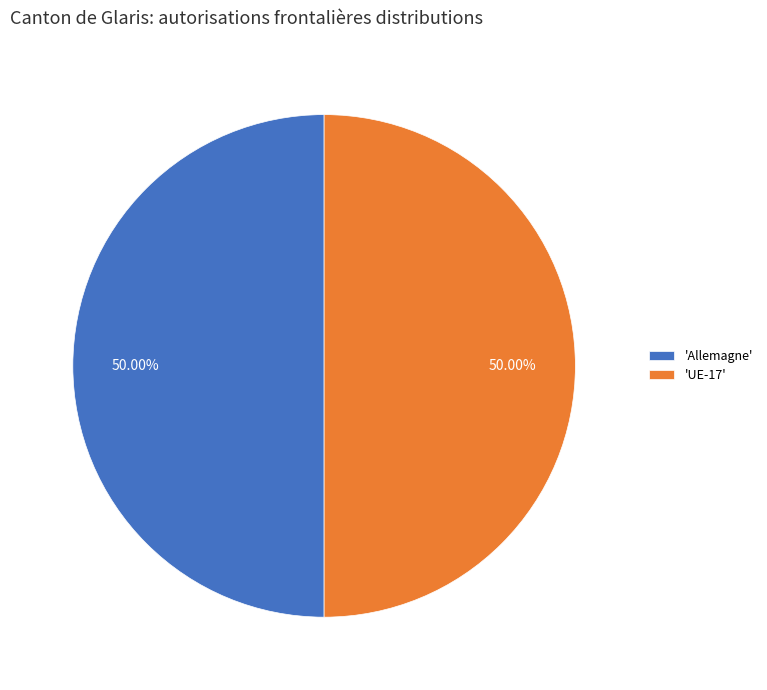

Do 'UE-17' and 'Allemagne' together represent more than half of the pie?

Yes